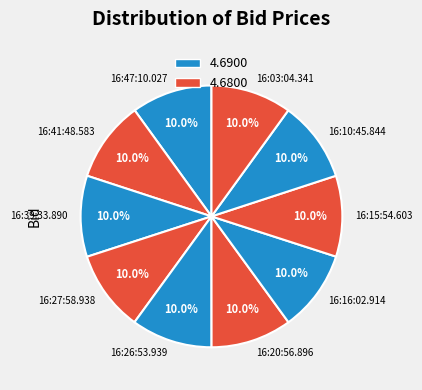

Approximately how many times larger is the value at 16:15:54.603 compared to 16:03:04.341?

1.0